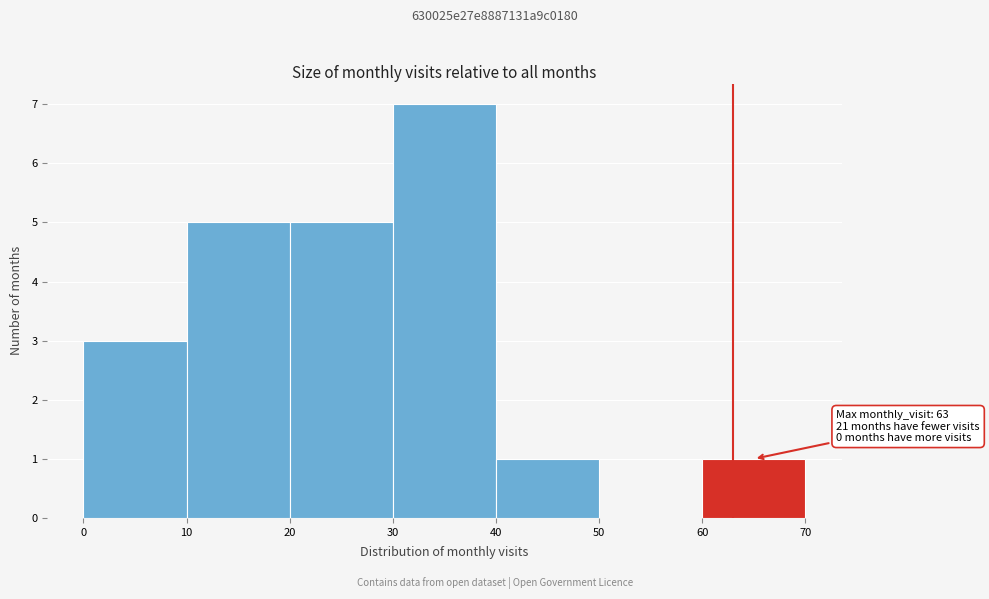

Over which range of the x-axis is the bar tallest?

30 to 40